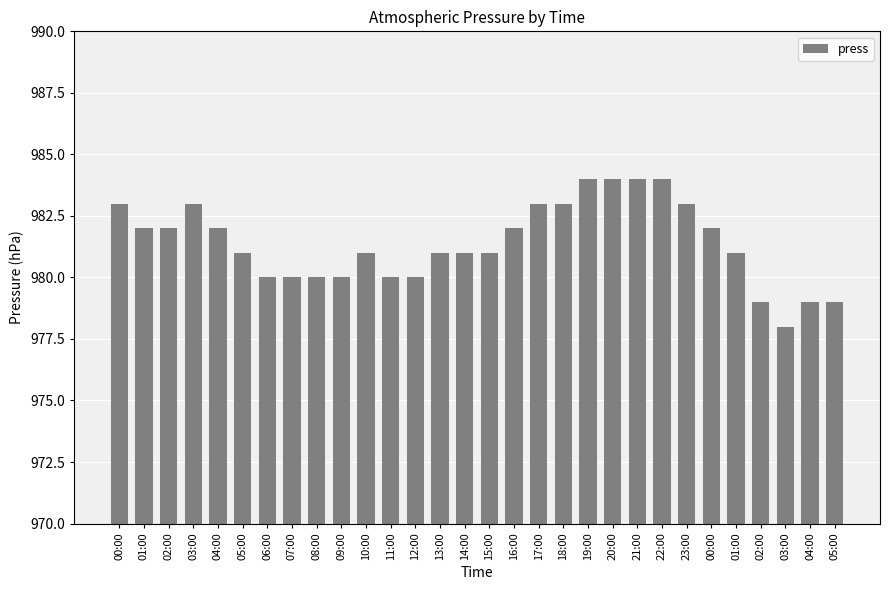

Count the number of data series in this chart.

1